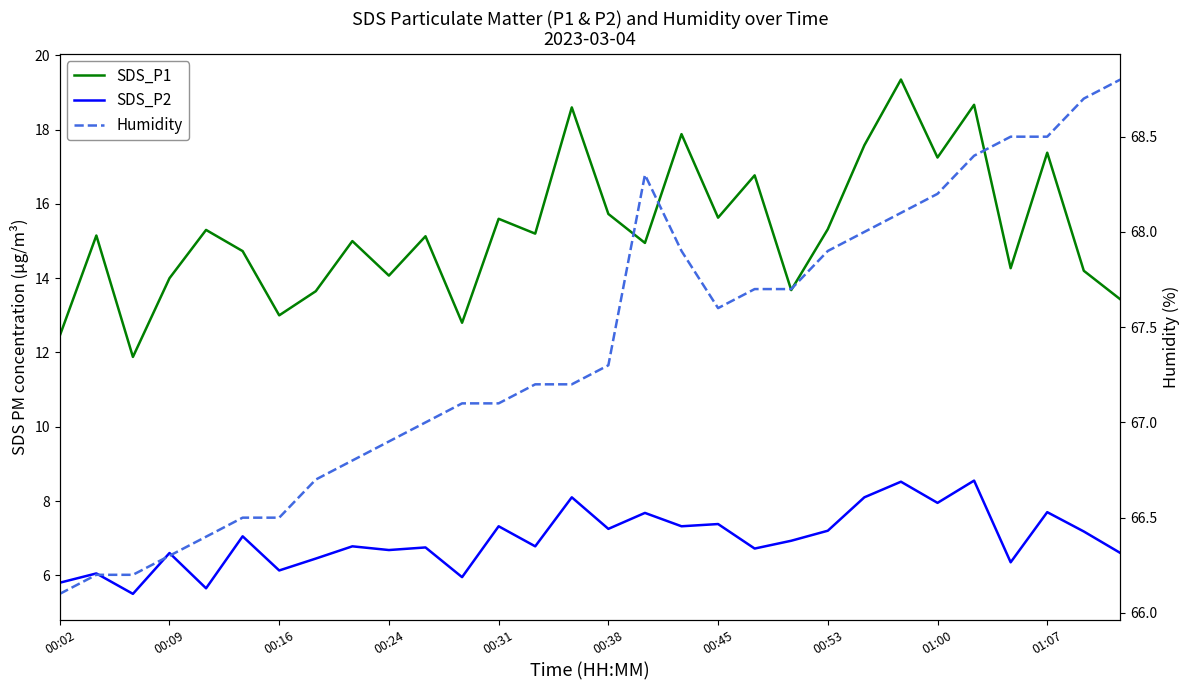

At 01:00, list the series in order from largest to smallest.

Humidity, SDS_P1, SDS_P2